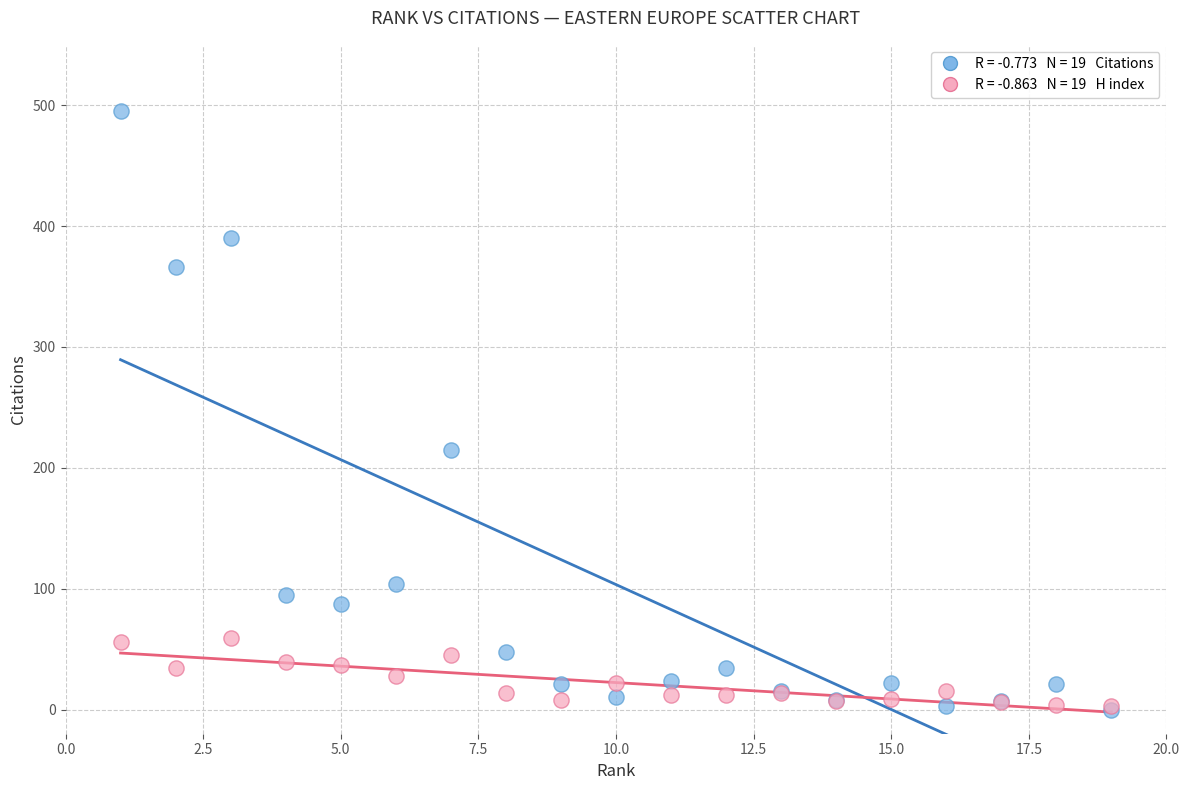

Across all series, what Y value is closest to 247?

215